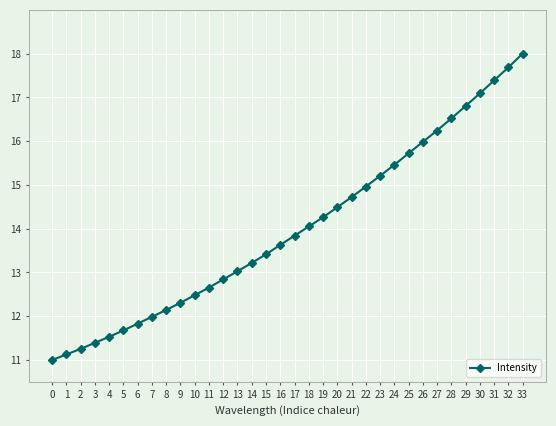

True or false: the data shows 16.2 at 27.

True